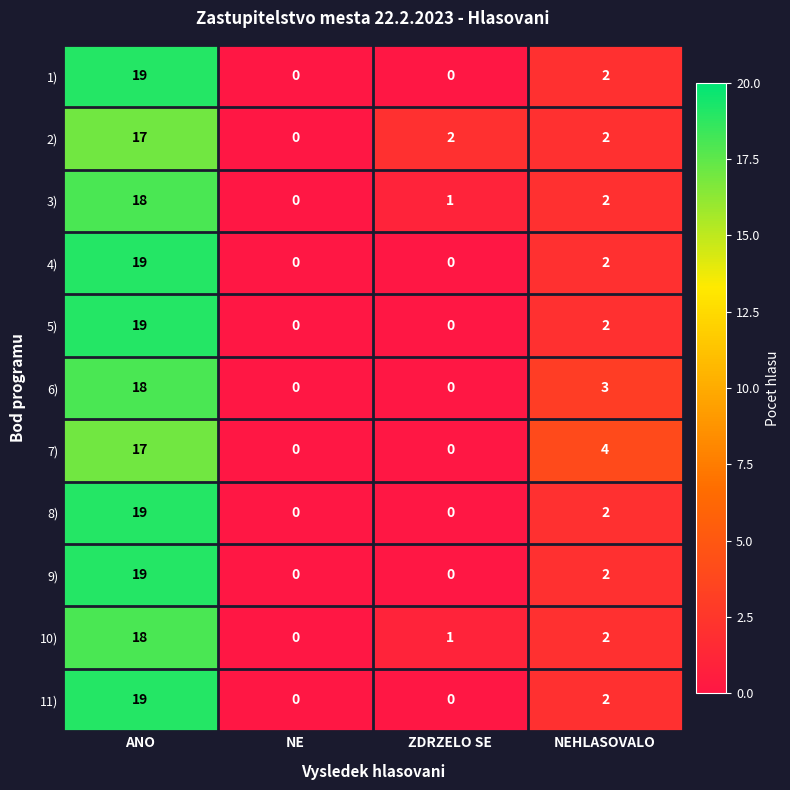

At how many categories does at least one series exceed 14?

1